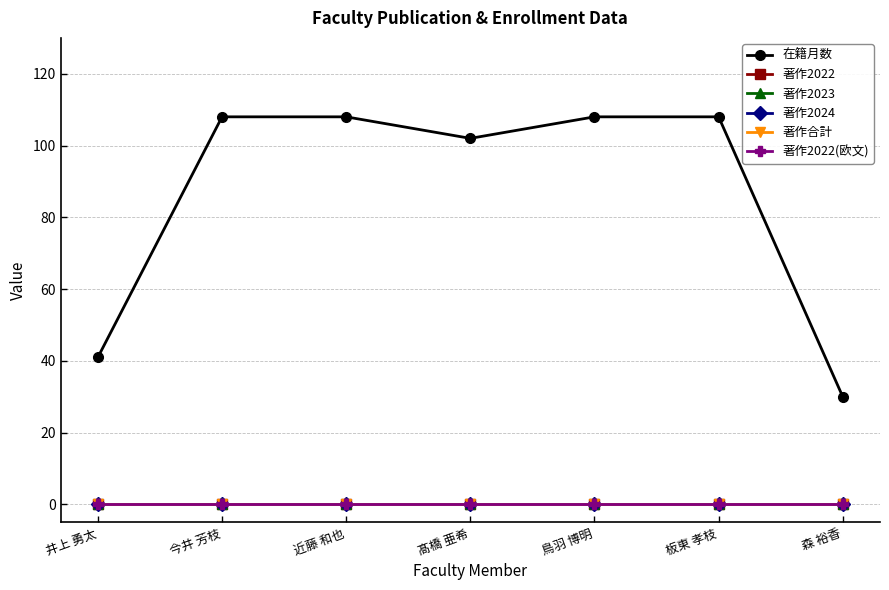

Which category has the lowest value in the 著作2024 series?

井上 勇太